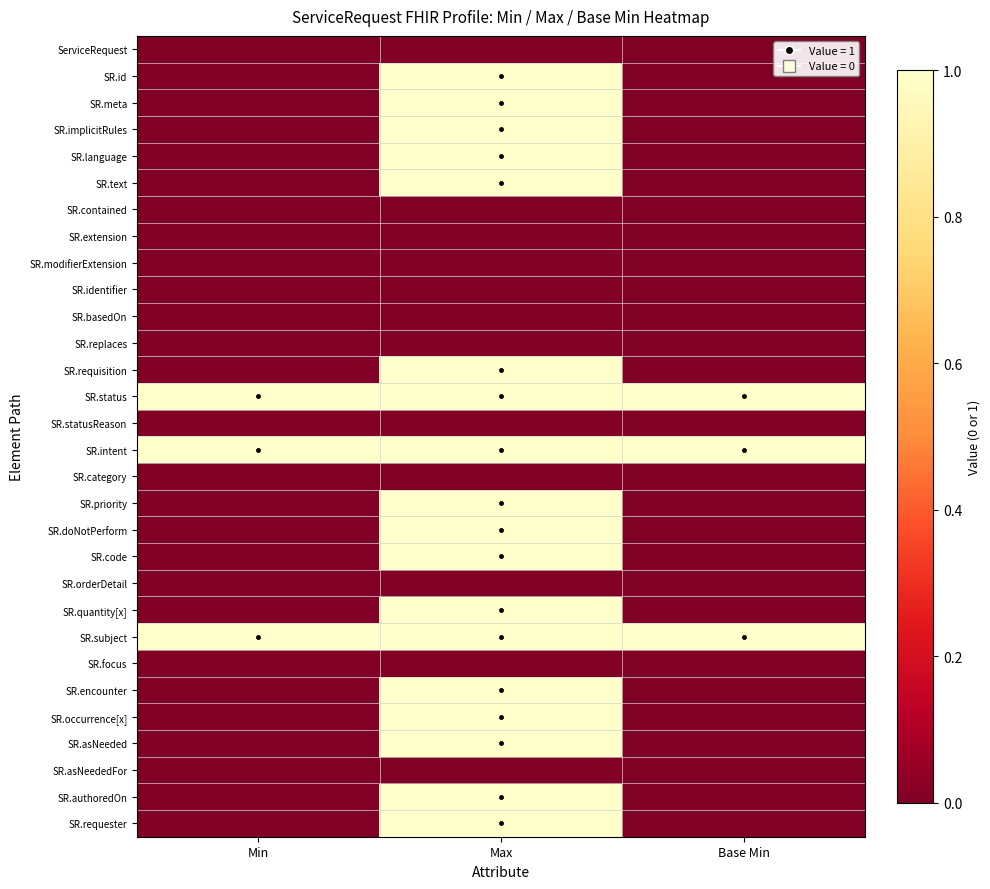

Reading left to right, list all the values displayed in this chart.

ServiceRequest: Min=0	Max=0	Base Min=0
SR.id: Min=0	Max=1	Base Min=0
SR.meta: Min=0	Max=1	Base Min=0
SR.implicitRules: Min=0	Max=1	Base Min=0
SR.language: Min=0	Max=1	Base Min=0
SR.text: Min=0	Max=1	Base Min=0
SR.contained: Min=0	Max=0	Base Min=0
SR.extension: Min=0	Max=0	Base Min=0
SR.modifierExtension: Min=0	Max=0	Base Min=0
SR.identifier: Min=0	Max=0	Base Min=0
SR.basedOn: Min=0	Max=0	Base Min=0
SR.replaces: Min=0	Max=0	Base Min=0
SR.requisition: Min=0	Max=1	Base Min=0
SR.status: Min=1	Max=1	Base Min=1
SR.statusReason: Min=0	Max=0	Base Min=0
SR.intent: Min=1	Max=1	Base Min=1
SR.category: Min=0	Max=0	Base Min=0
SR.priority: Min=0	Max=1	Base Min=0
SR.doNotPerform: Min=0	Max=1	Base Min=0
SR.code: Min=0	Max=1	Base Min=0
SR.orderDetail: Min=0	Max=0	Base Min=0
SR.quantity[x]: Min=0	Max=1	Base Min=0
SR.subject: Min=1	Max=1	Base Min=1
SR.focus: Min=0	Max=0	Base Min=0
SR.encounter: Min=0	Max=1	Base Min=0
SR.occurrence[x]: Min=0	Max=1	Base Min=0
SR.asNeeded: Min=0	Max=1	Base Min=0
SR.asNeededFor: Min=0	Max=0	Base Min=0
SR.authoredOn: Min=0	Max=1	Base Min=0
SR.requester: Min=0	Max=1	Base Min=0